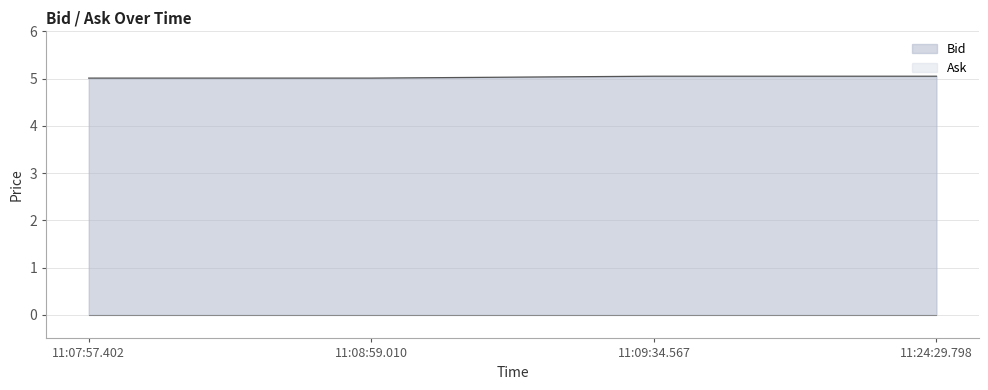

At which label is the value closest to 5?

11:07:57.402